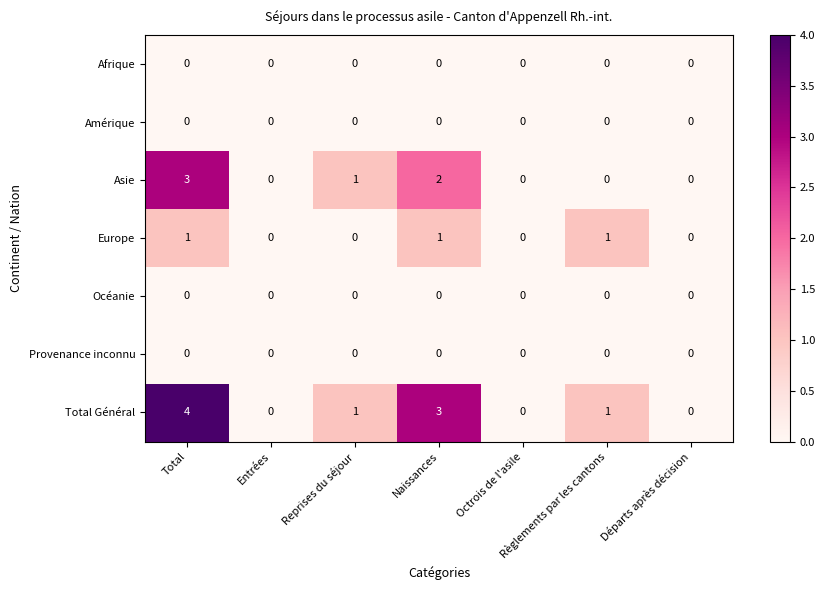

Count the Asie values in the range 0 to 2.

6